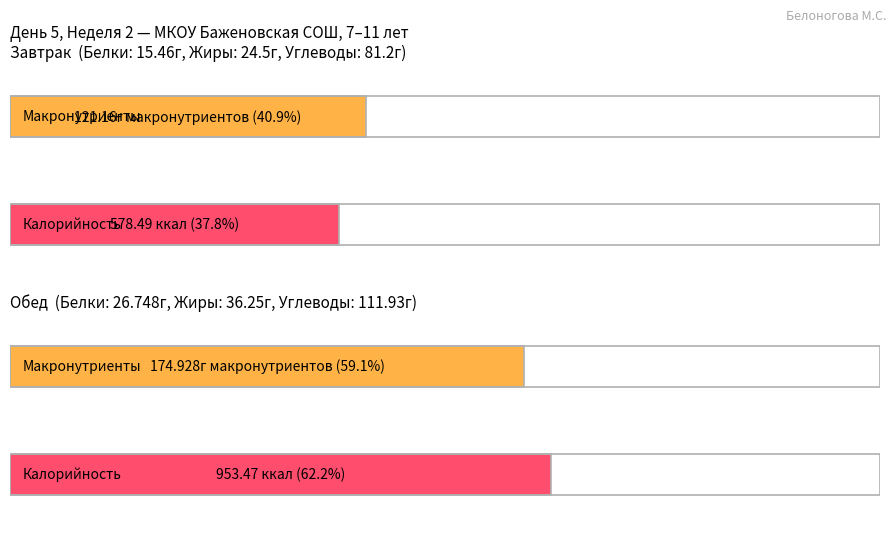

How many distinct data groups are displayed?

4